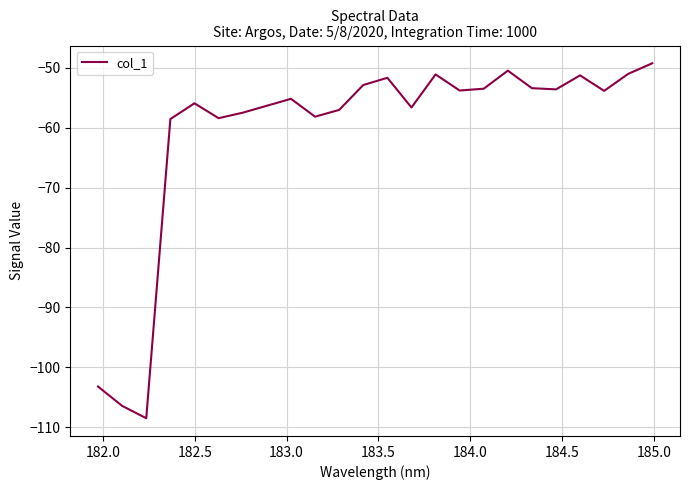

What is the greatest value displayed?

-49.3